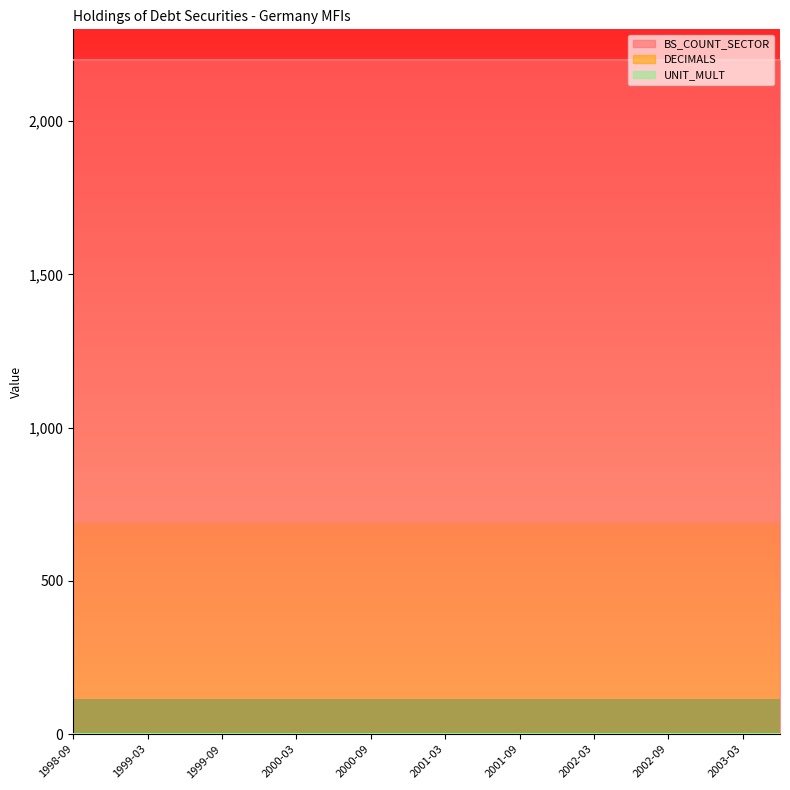

Count the number of data series in this chart.

3